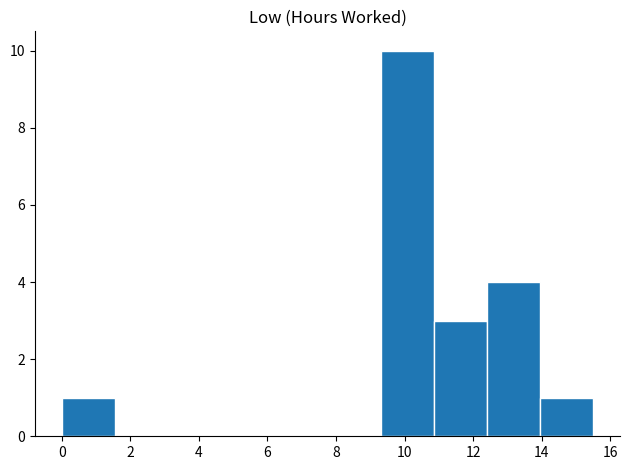

Reading left to right, list every bar in this chart as the range it spans on the x-axis followed by its height. Neither the bar edges nor the heights are printed on the chart, so give them approximately, as read against the axes.

0.0 to 1.6: 1
1.6 to 3.2: 0
3.2 to 4.6: 0
4.6 to 6.2: 0
6.2 to 7.8: 0
7.8 to 9.4: 0
9.4 to 10.8: 10
10.8 to 12.4: 3
12.4 to 14.0: 4
14.0 to 15.6: 1